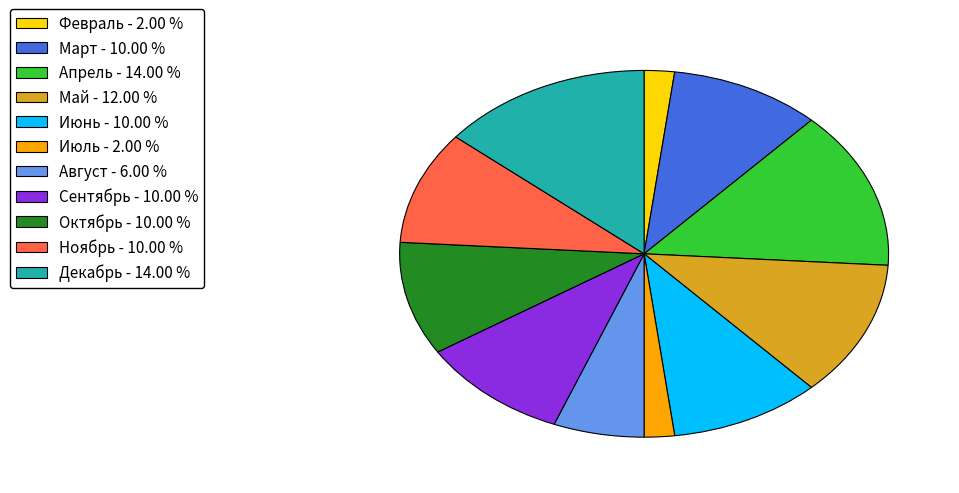

Does any single category account for the majority?

No